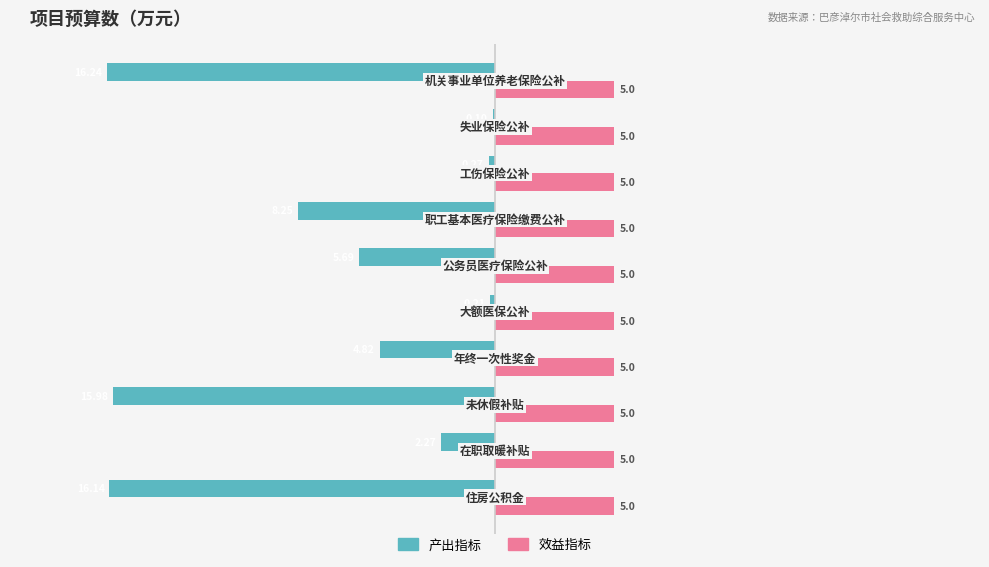

What is the maximum value shown in the chart?

5.0